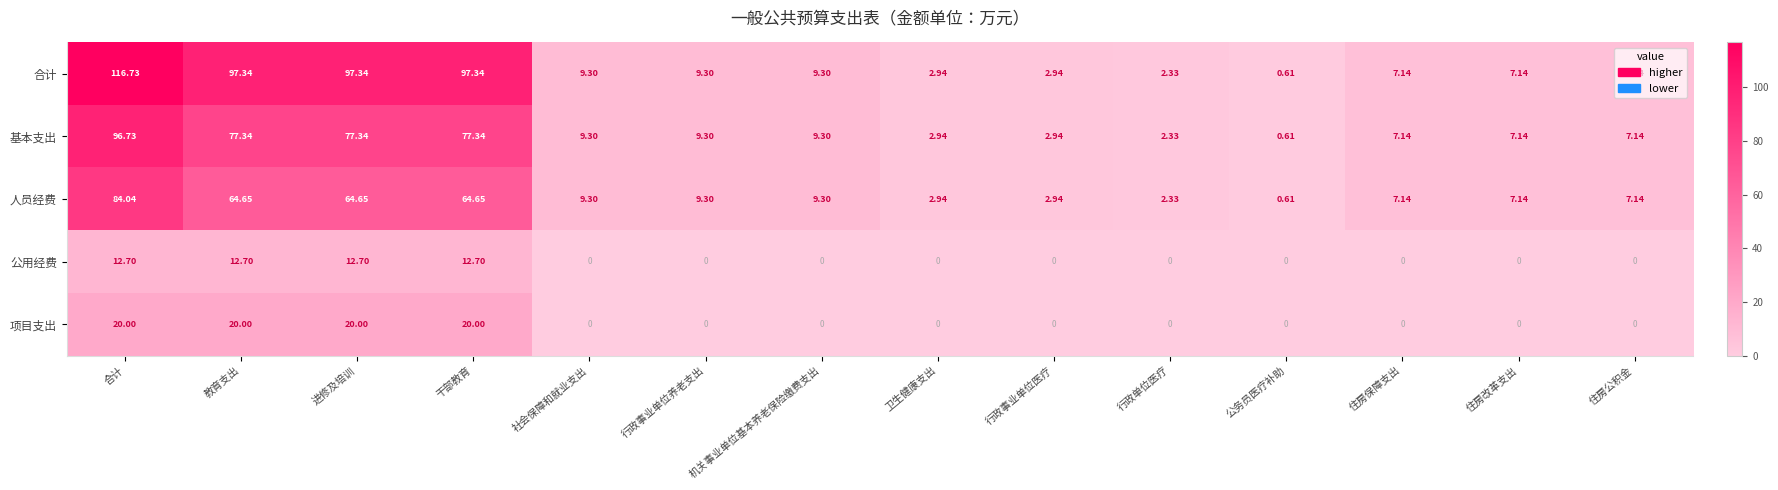

At how many categories does at least one series exceed 2?

13